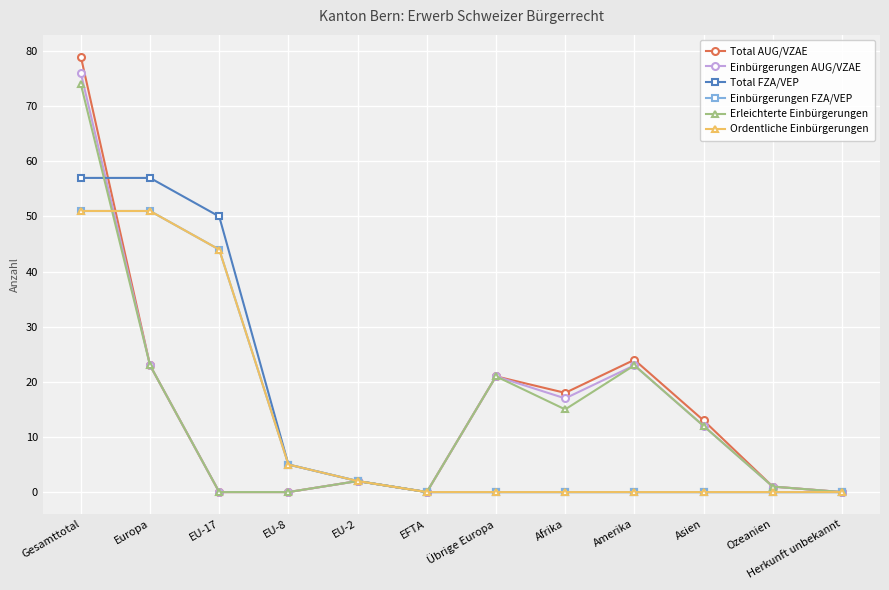

Does the chart have visible grid lines?

Yes